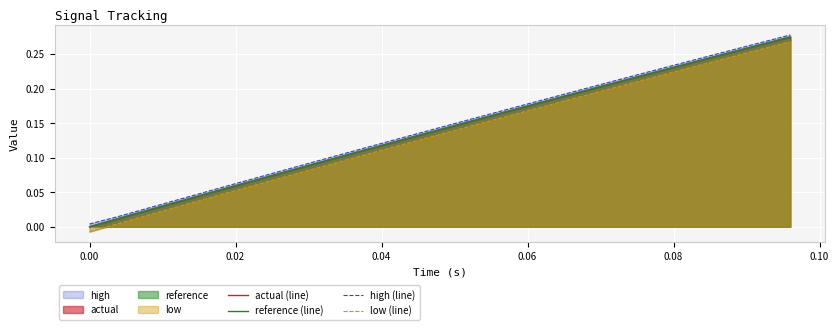

How many data points in actual (line) are above 0?

24